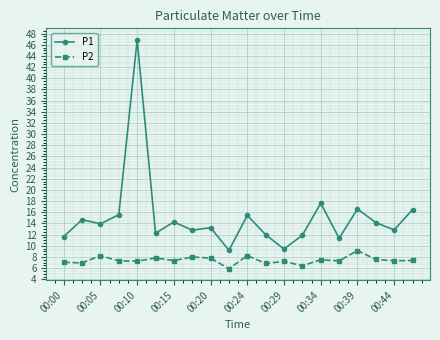

In P2, how many points are lower than both neighbors (excluding endpoints)?

8